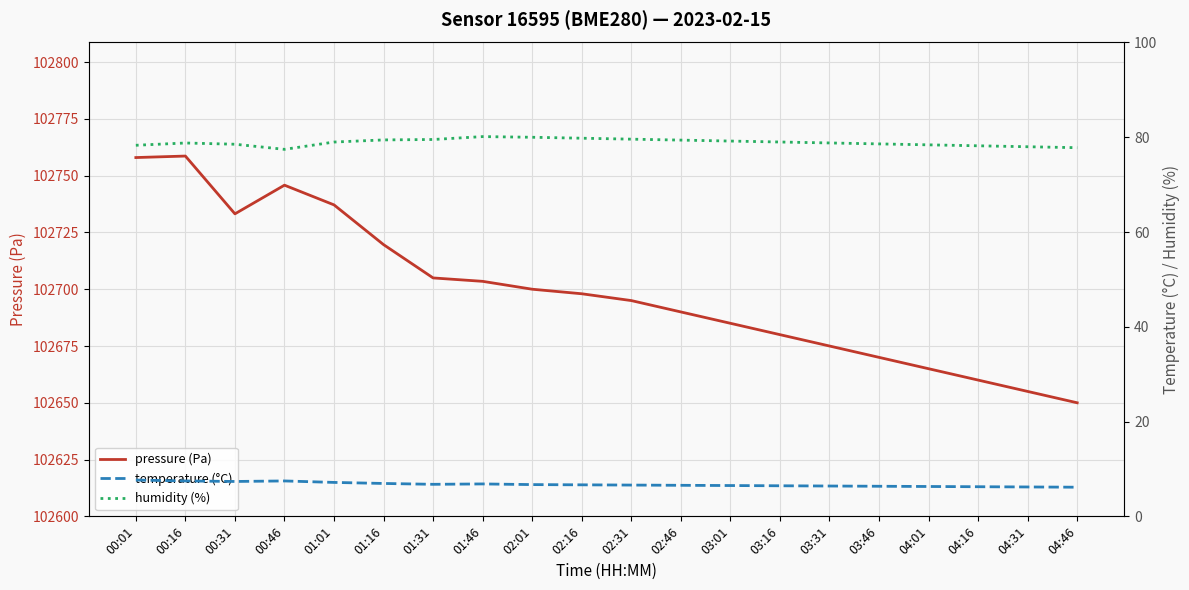

What is the label of the 12th point from the left?

02:46